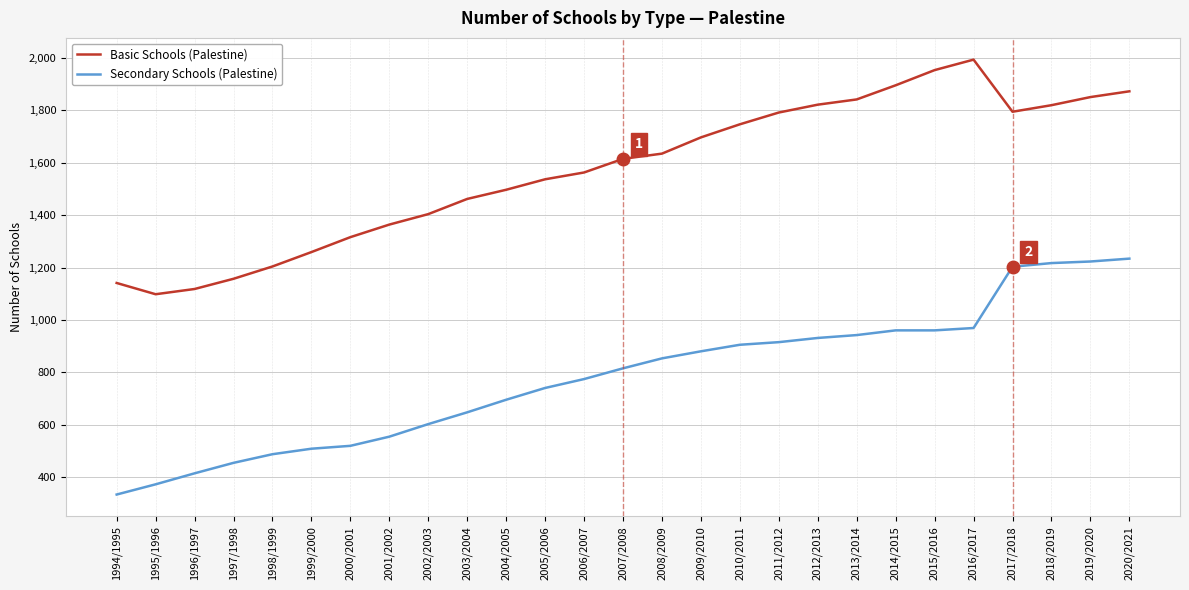

Rank the series by their maximum value, from lowest to highest.

Secondary Schools (Palestine), Basic Schools (Palestine)